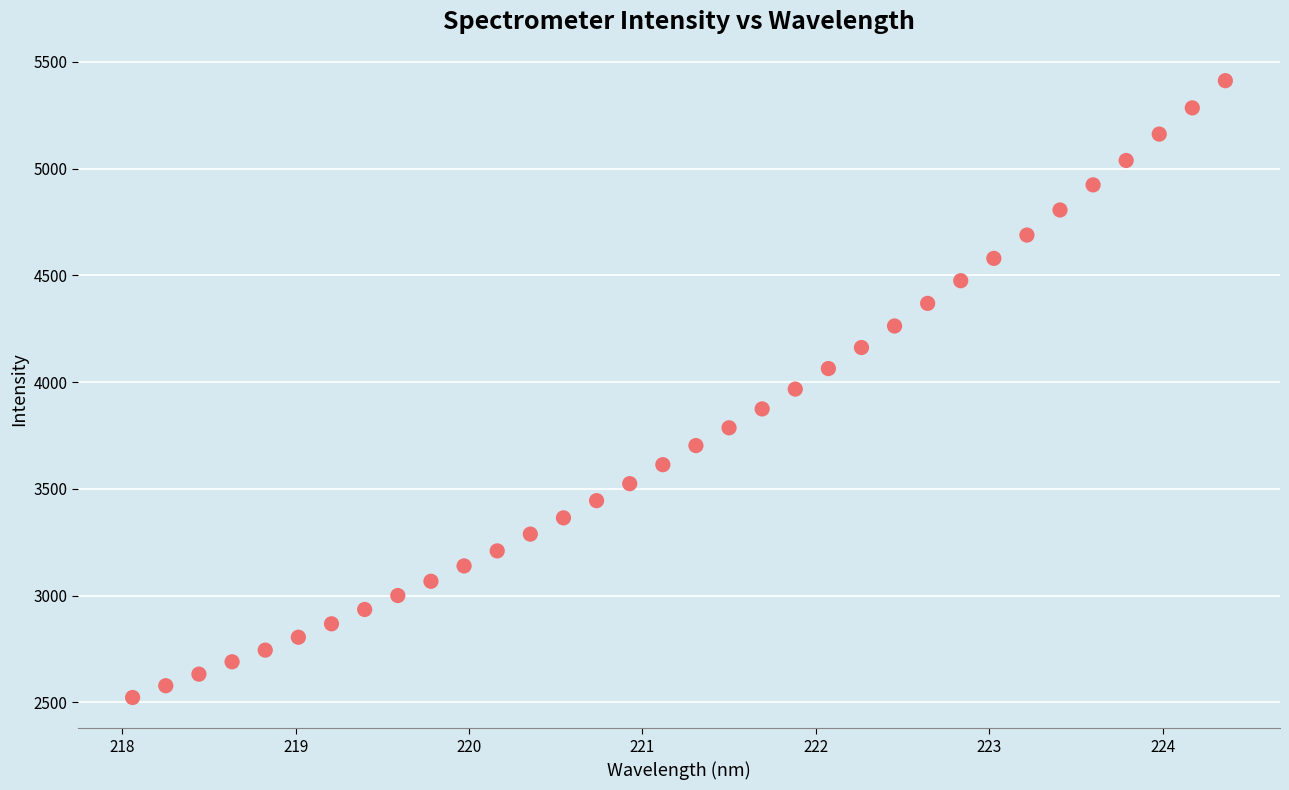

What is the range of X values (max minus min)?

6.3